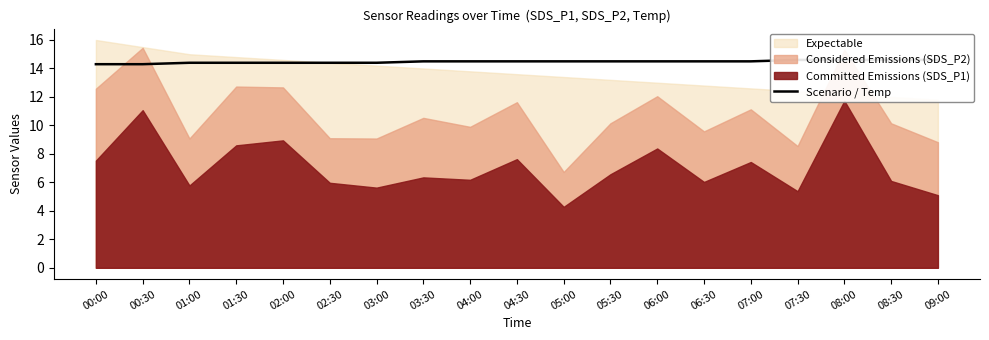

What is the label of the 12th point from the right?

03:30